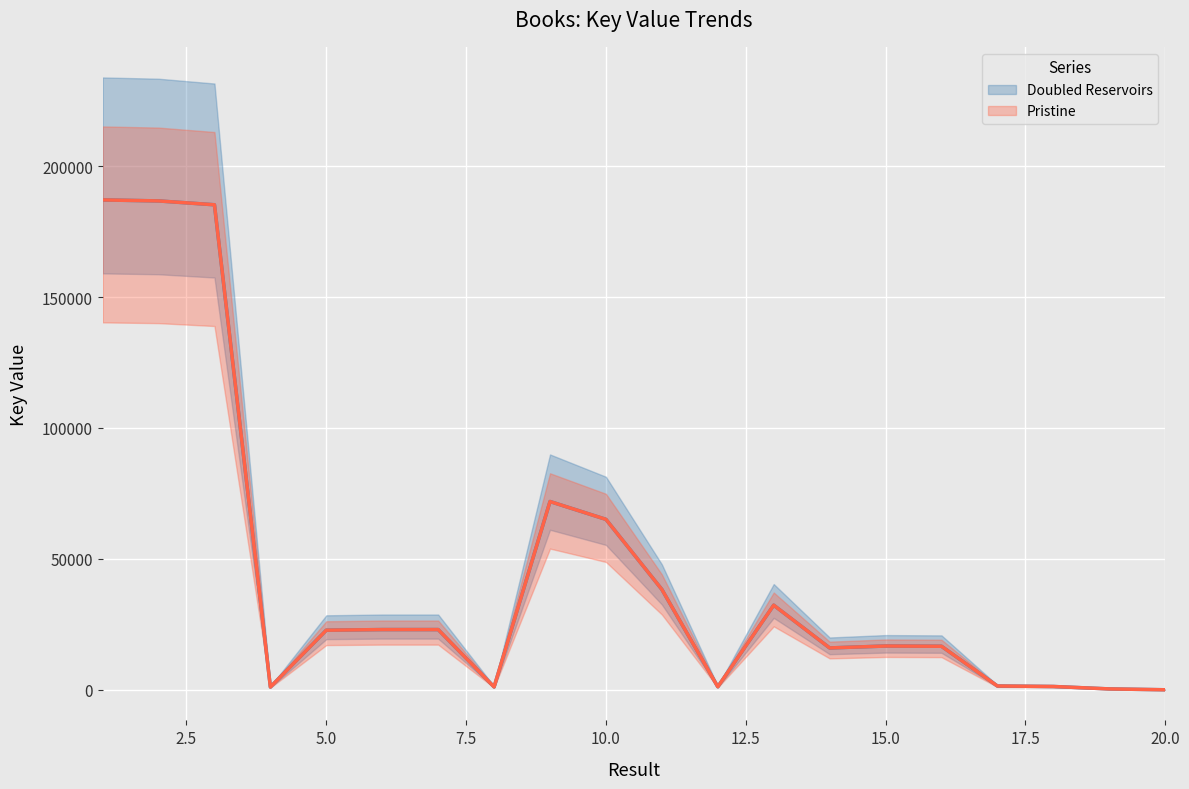

What is the value of the Pristine point at the 5th from the left?

22757.5